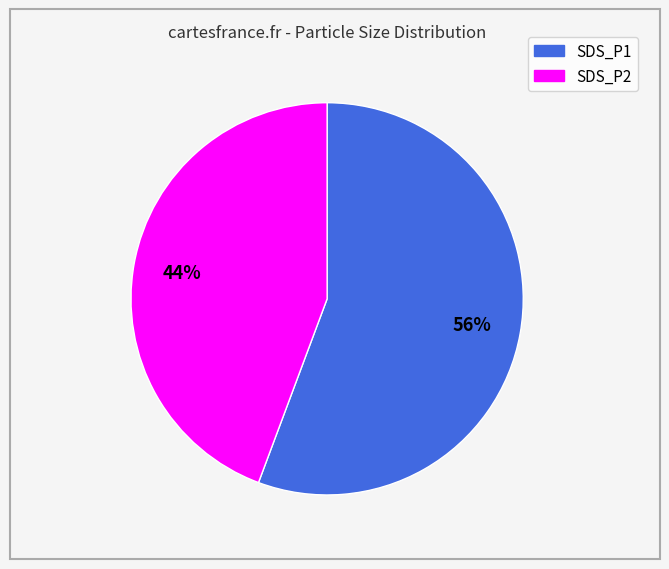

Which category has the biggest portion of the pie?

SDS_P1